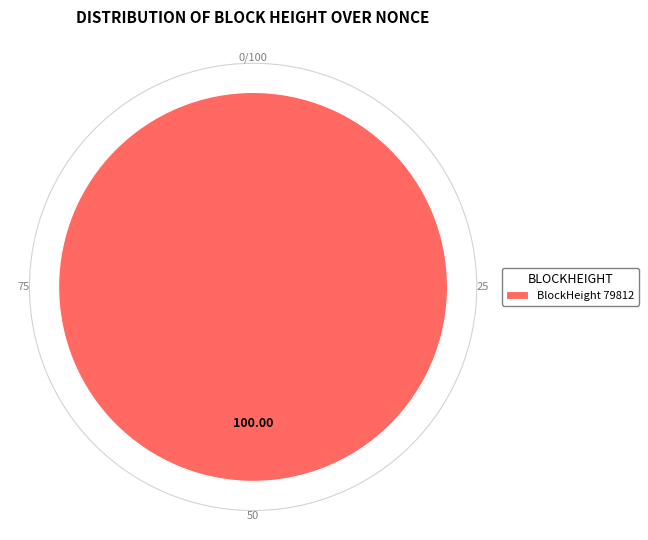

Rank the categories by value from lowest to highest.

BlockHeight 79812